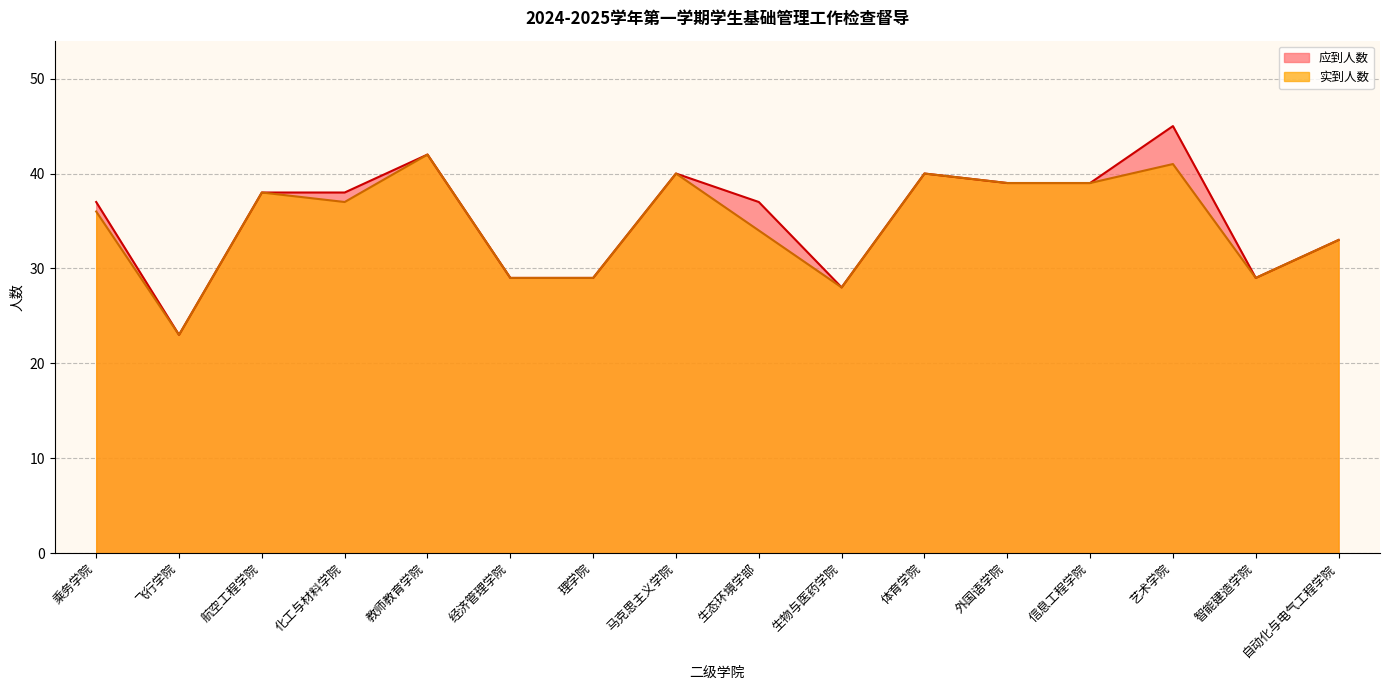

Rank the series by their average value, from lowest to highest.

实到人数, 应到人数